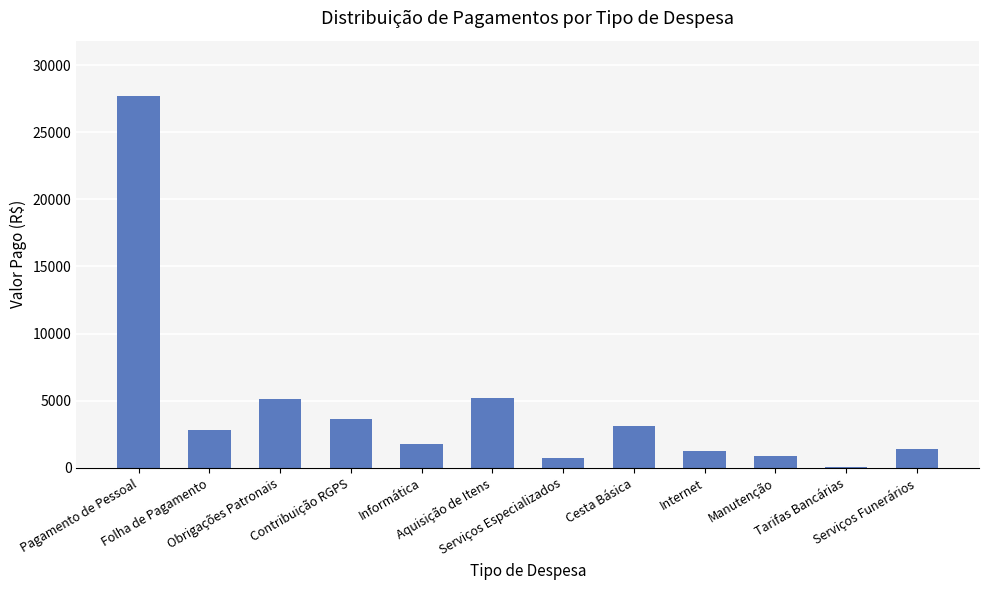

Are the bars horizontal?

No